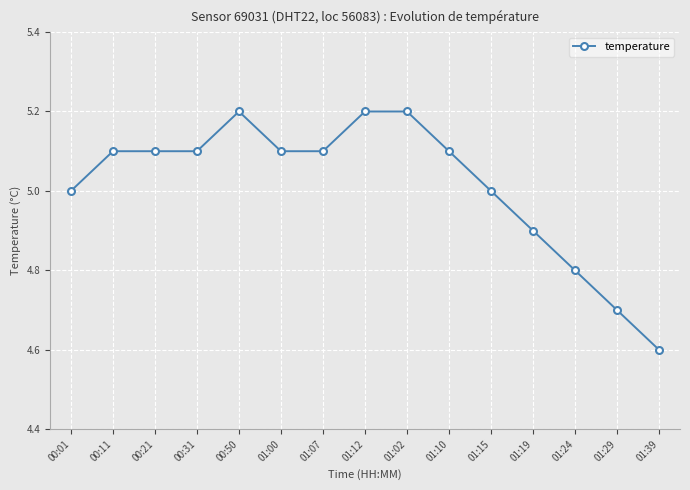

What is the ratio of the value at 01:39 to the value at 01:10?

0.9